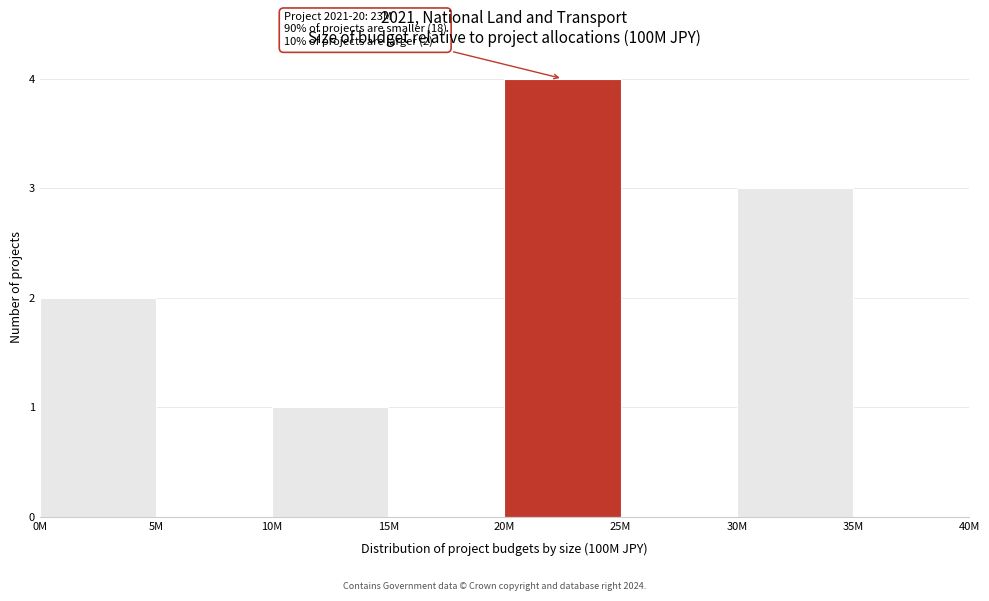

Reading left to right, transcribe all the data shown in this chart.

0M=2	5M=0	10M=1	15M=0	20M=4	25M=0	30M=3	35M=0